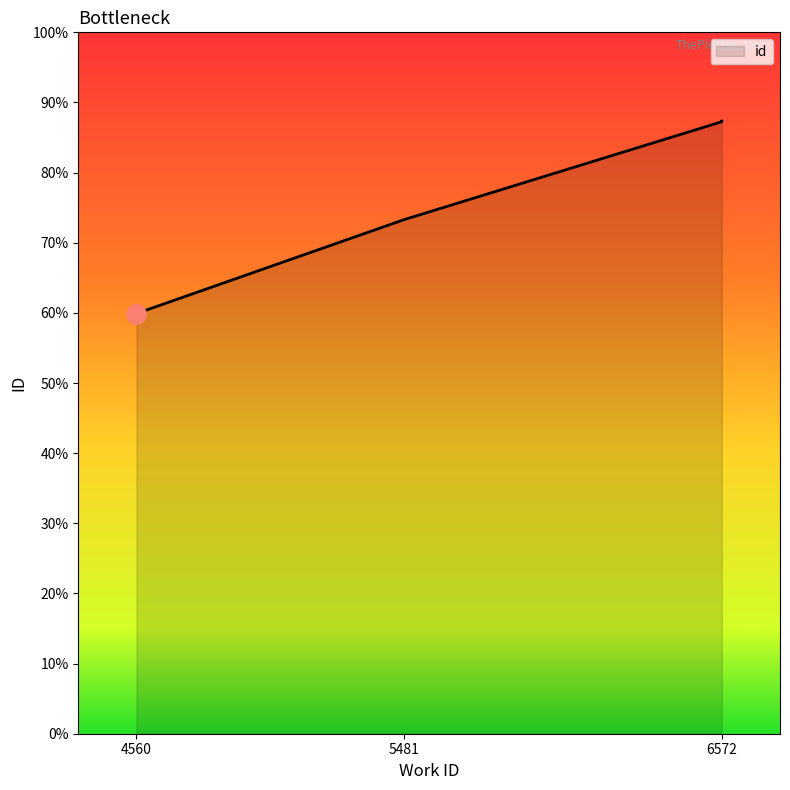

True or false: the data has more than 1 interior local peaks.

False